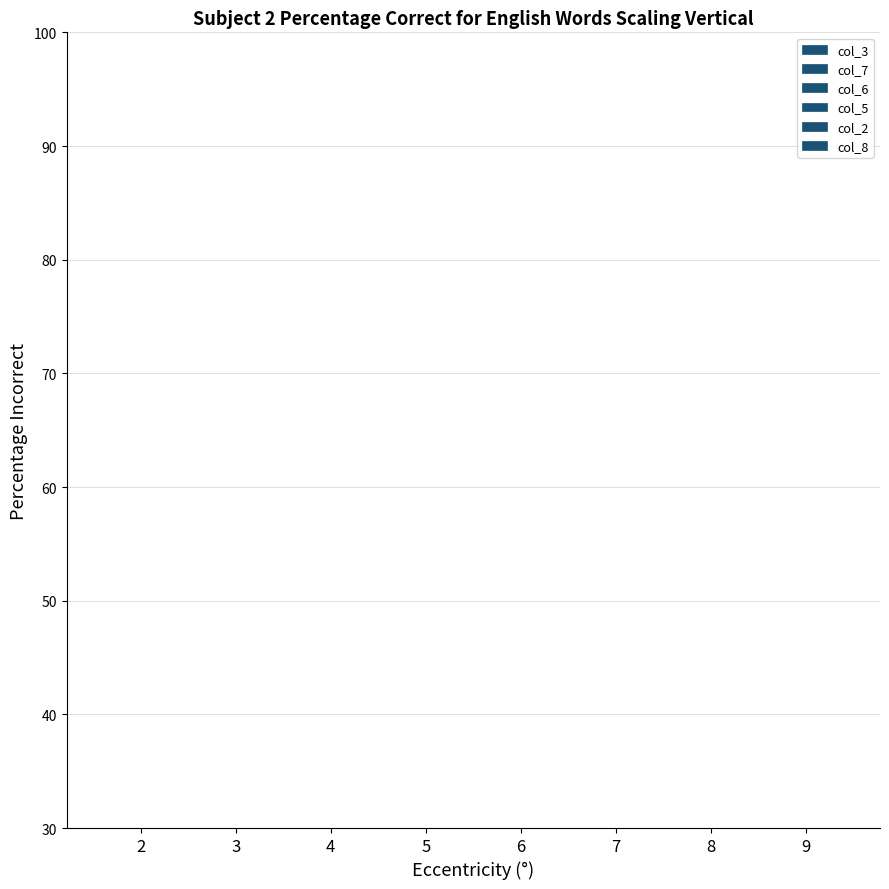

Rank the categories by col_2 value from lowest to highest.

9, 5, 4, 6, 3, 7, 2, 8